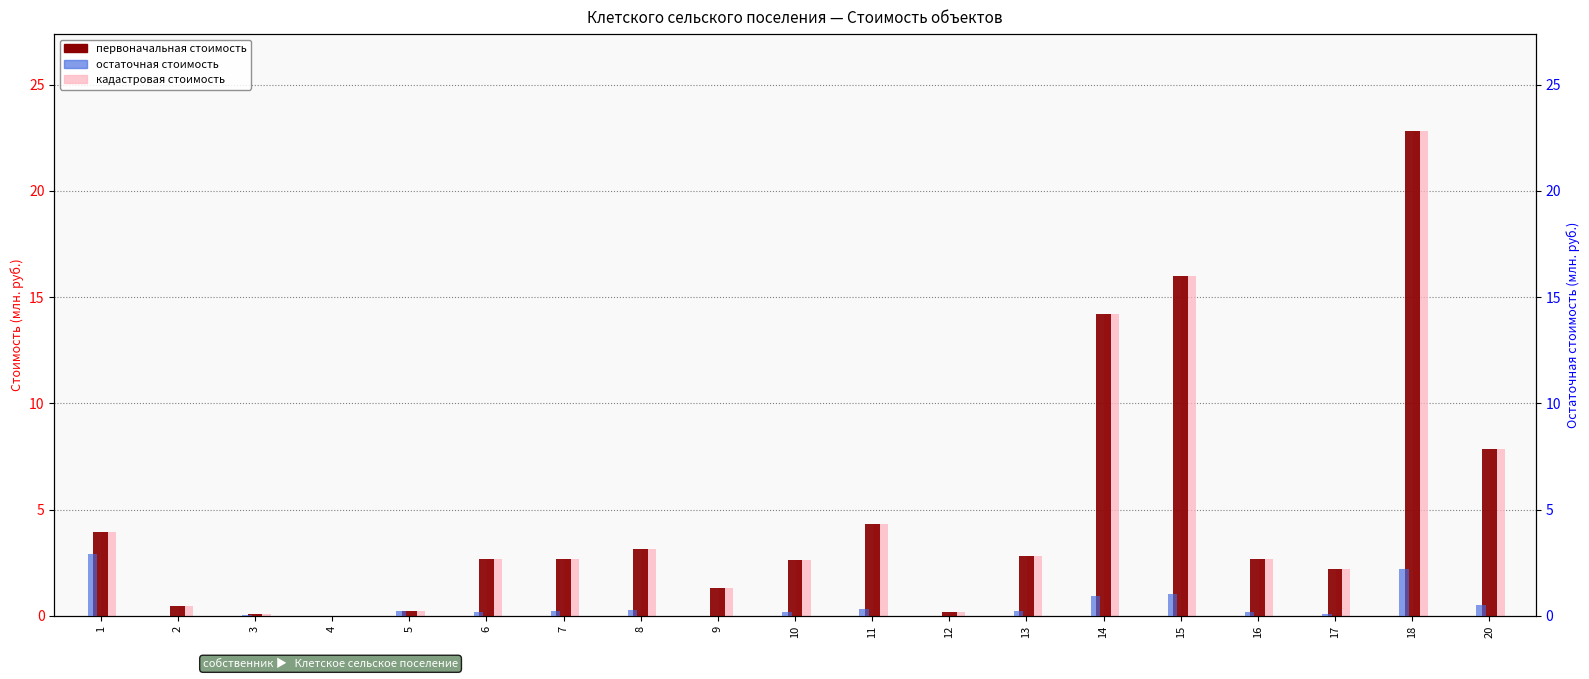

What is the value of the первоначальная стоимость bar at the 15th from the left?

16.0